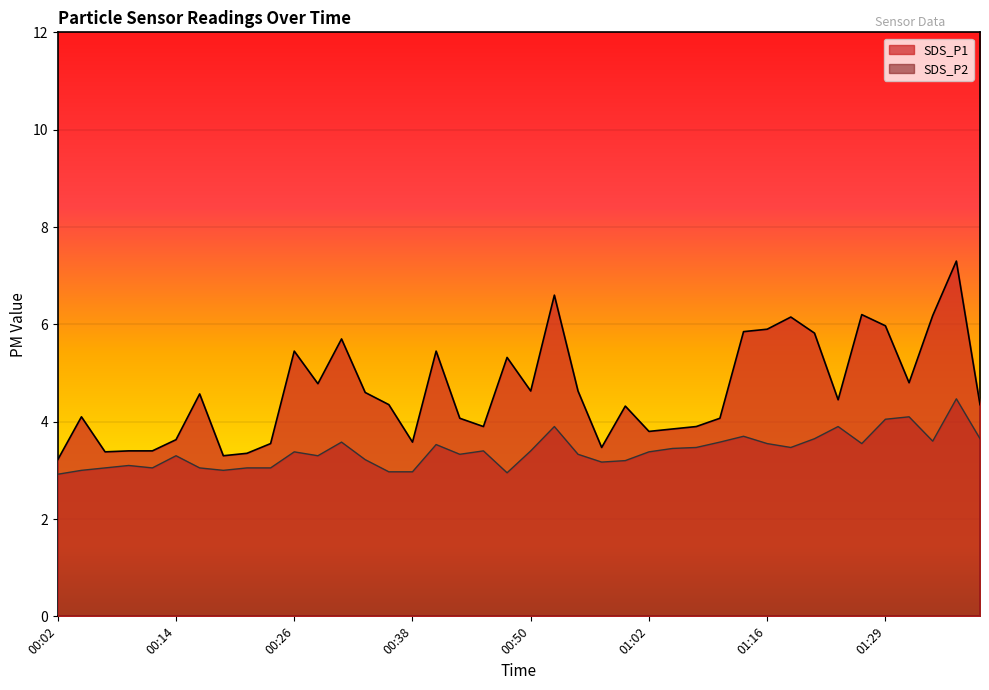

True or false: SDS_P1 has a value of 2.2 at 00:11.

False